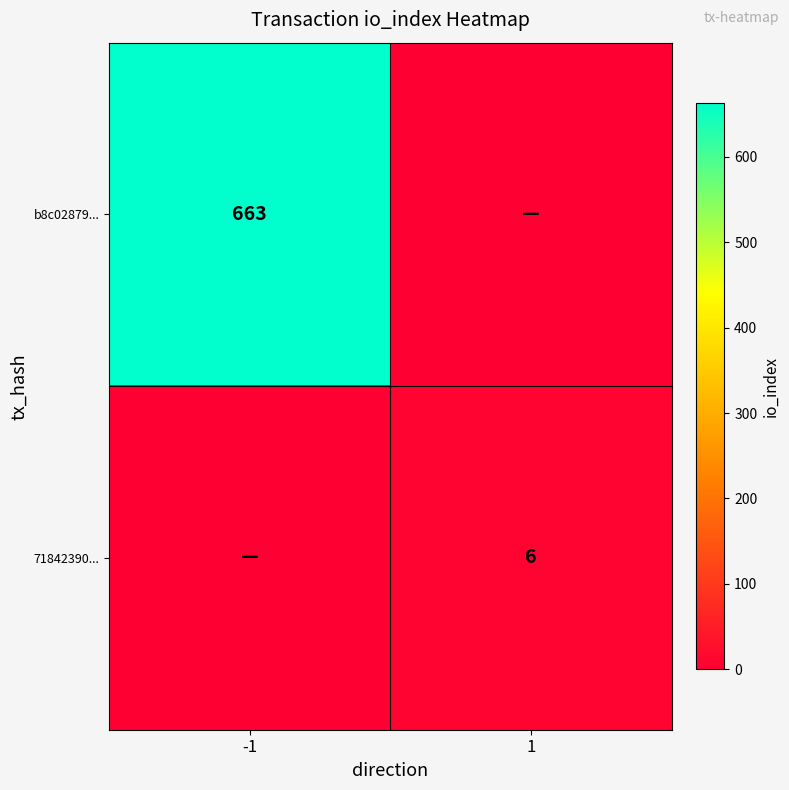

True or false: 71842390... has a value of 9 at 1.

False